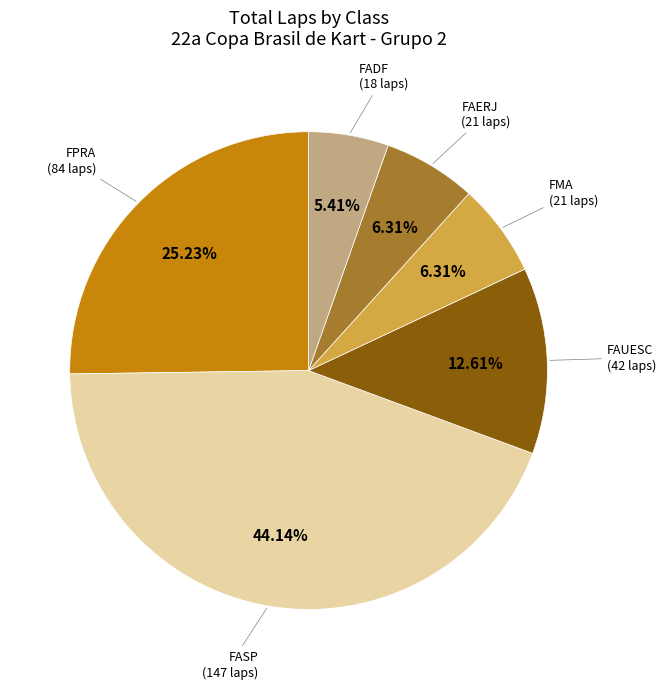

To the nearest percent, what is the difference between the largest and smallest slice percentages?

39%